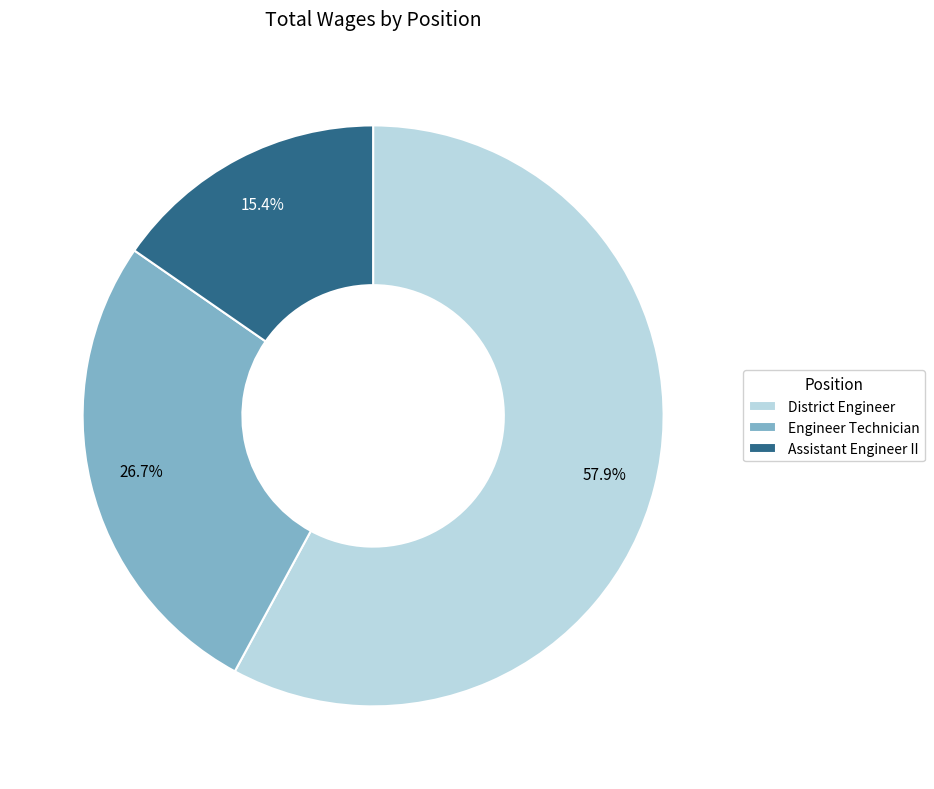

Between District Engineer and Assistant Engineer II, which is larger?

District Engineer